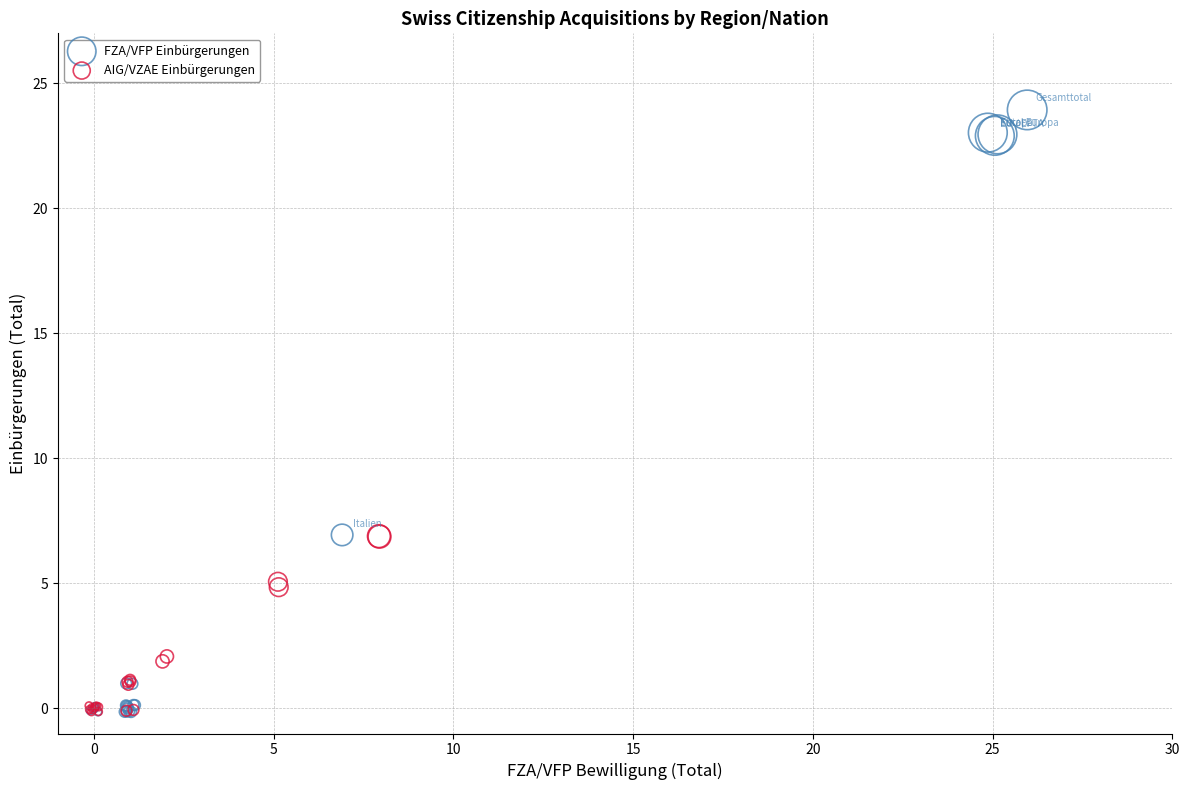

Which series reaches the maximum Y coordinate?

FZA/VFP Einbürgerungen